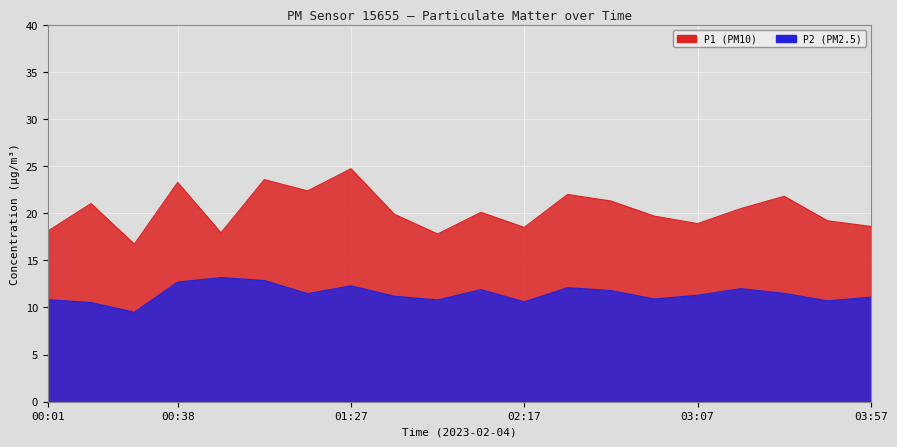

What is the sum of all P2 values?

229.3